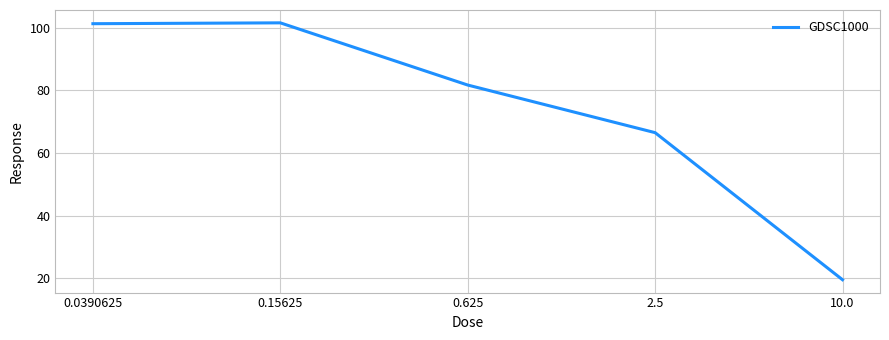

Approximately how many times larger is the value at 0.625 compared to 0.0390625?

0.8